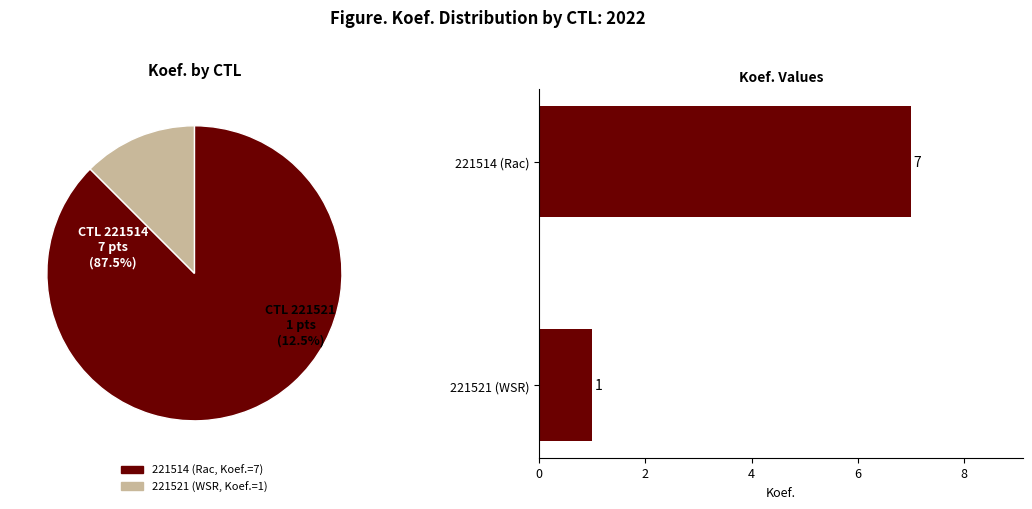

How many segments does this pie chart have?

2